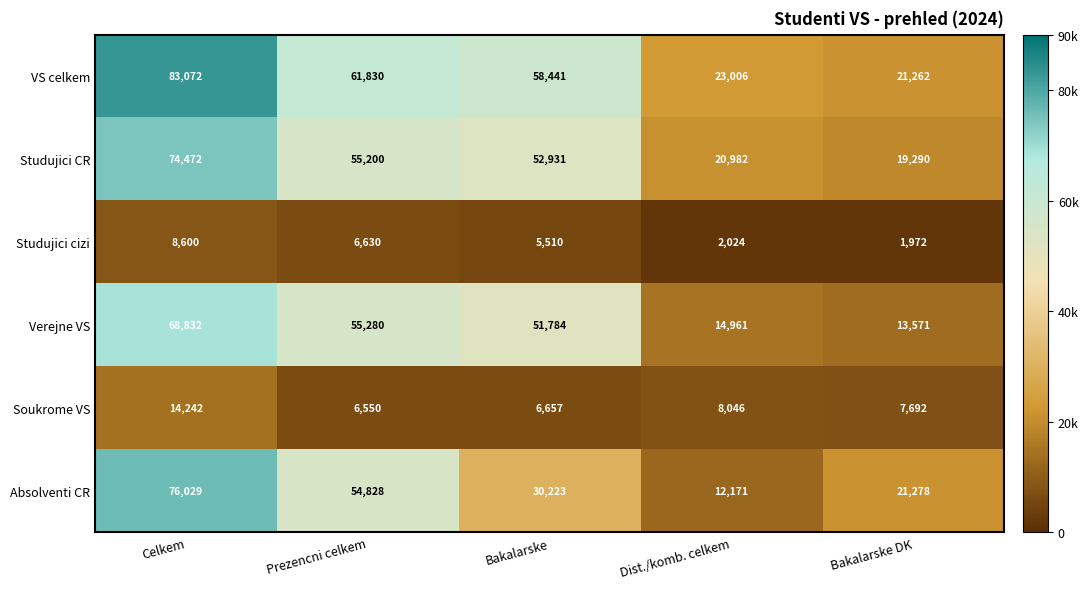

At which category does the chart reach its peak across all series?

Celkem